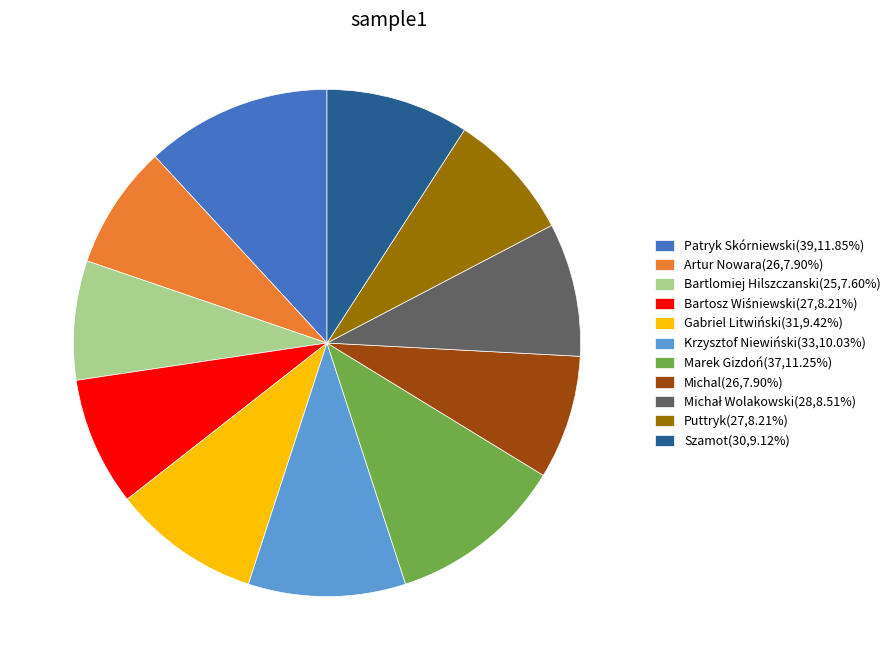

Does any single category account for the majority?

No